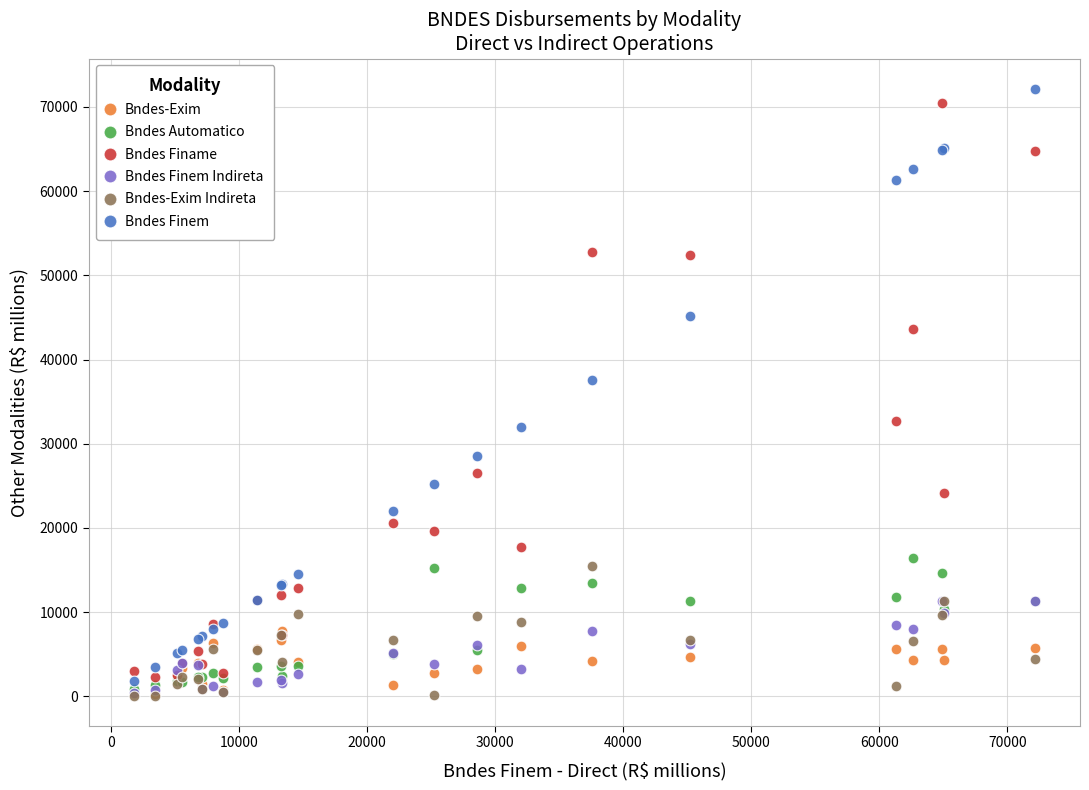

Across all series, what Y value is closest to 36116?

37597.2